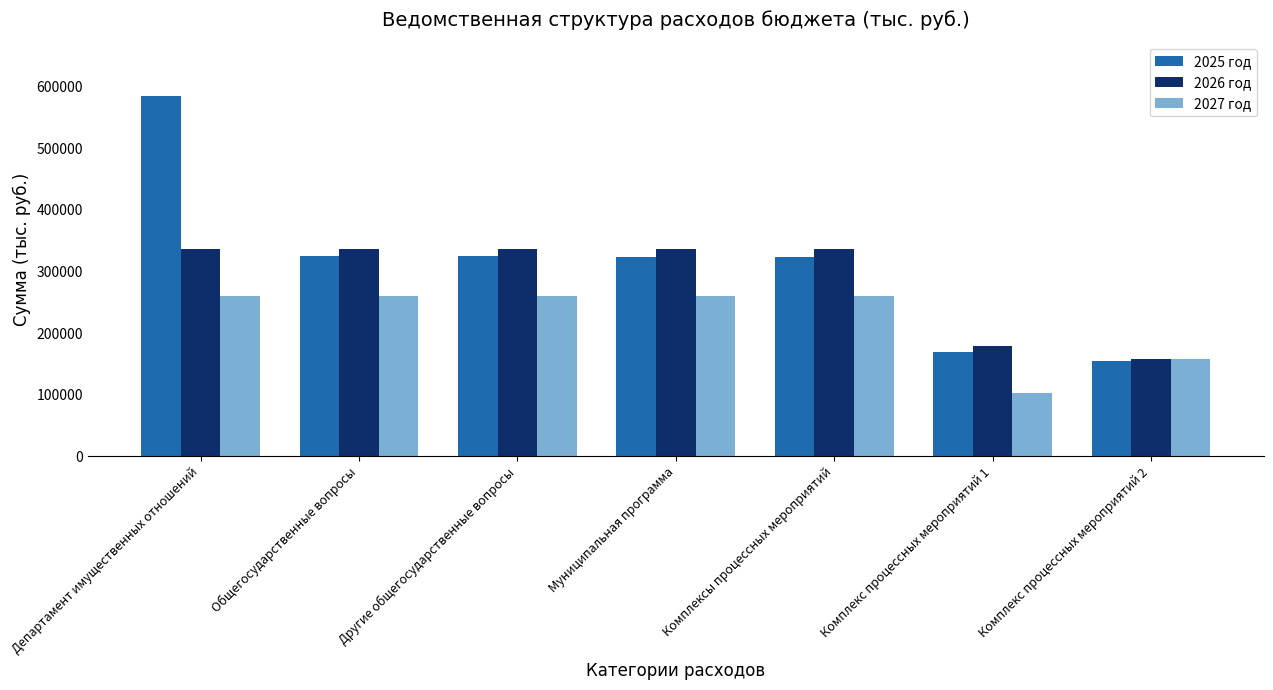

How many series are shown in this chart?

3